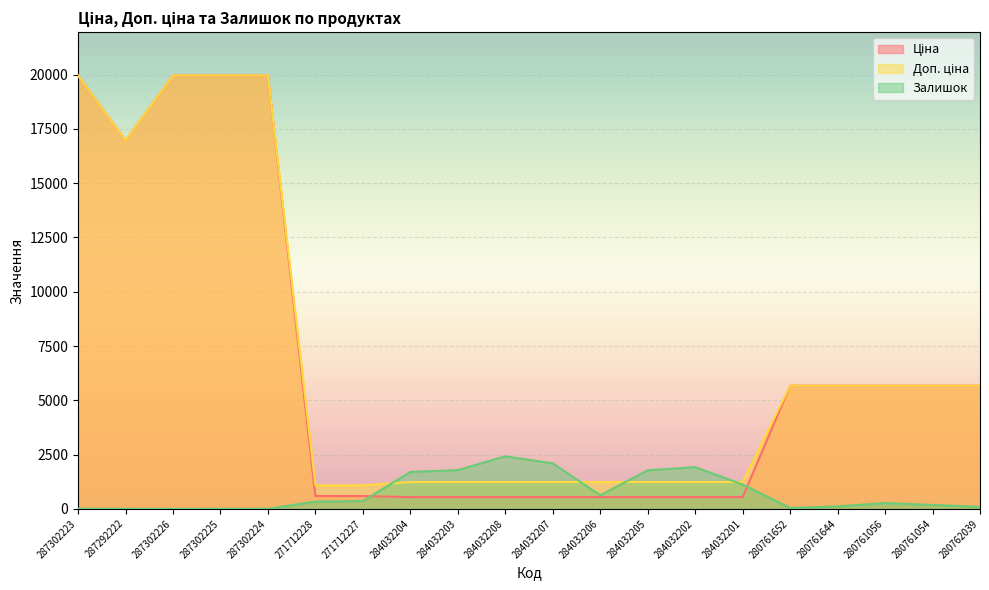

Which series changed the most between 280761644 and 280761056?

Залишок